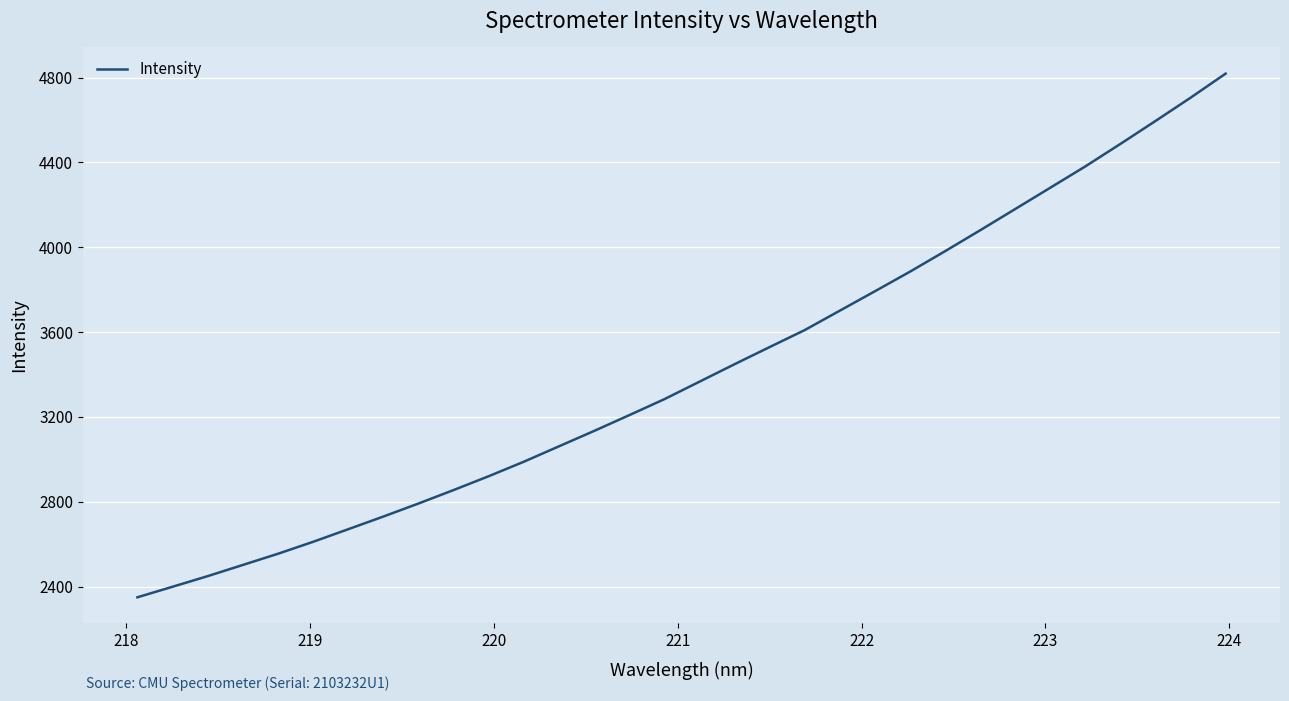

What is the difference between the maximum and minimum values?

2469.2